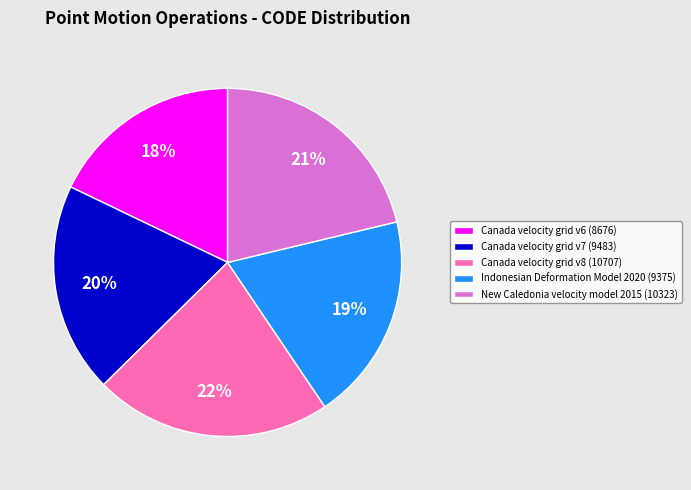

Count the number of slices in the pie.

5